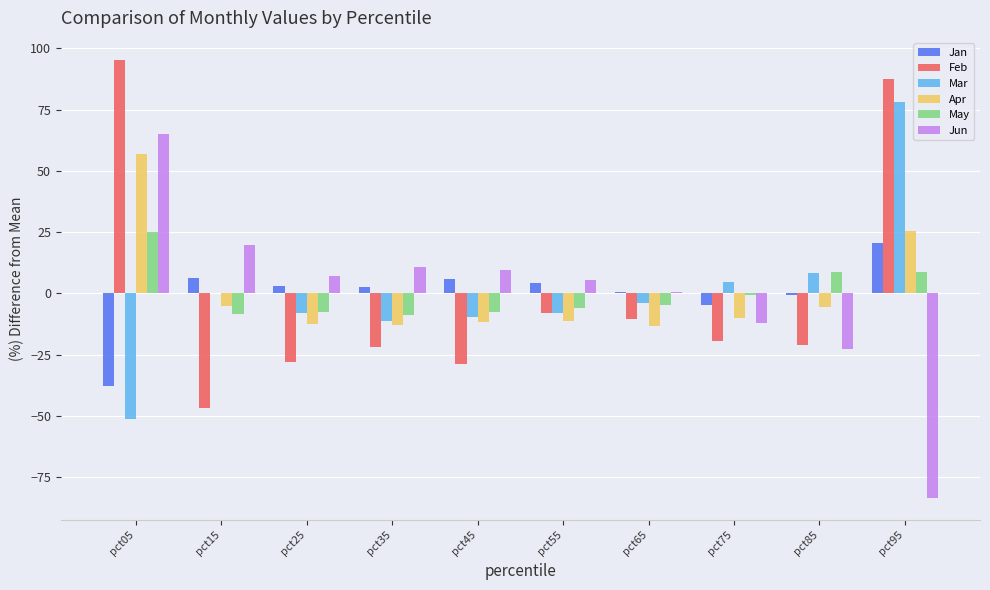

Where does the Apr series first go above -9?

pct05